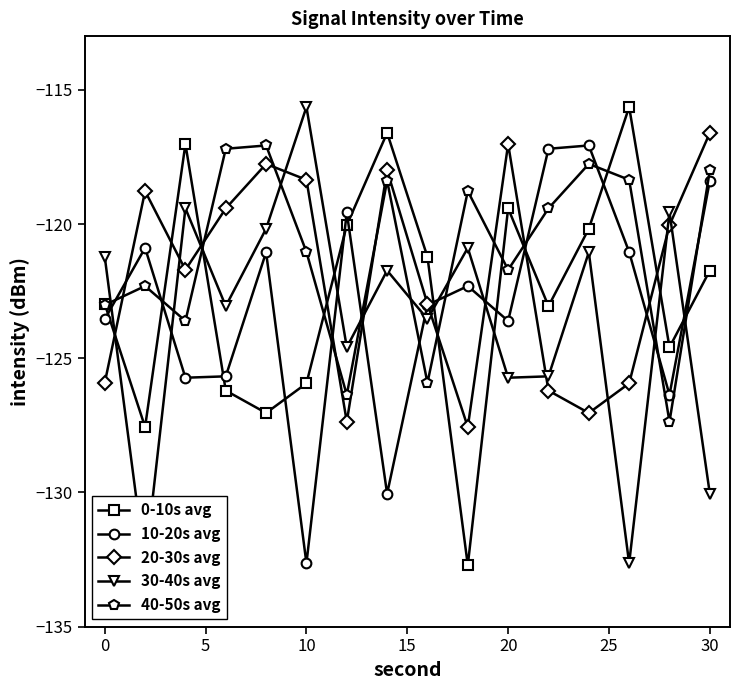

Does the chart have visible grid lines?

No